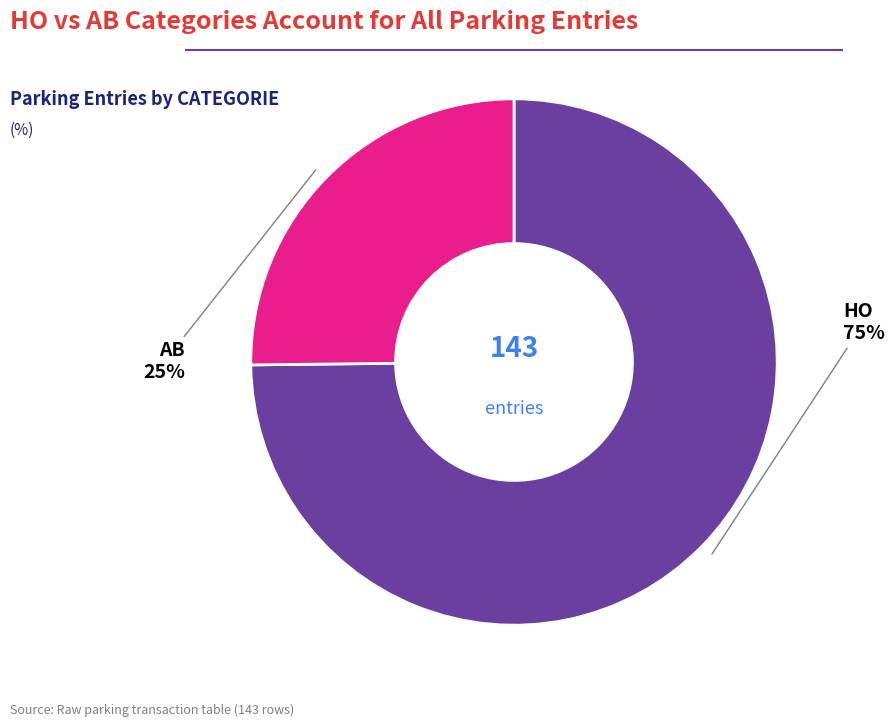

What is the smallest slice in the pie chart?

AB